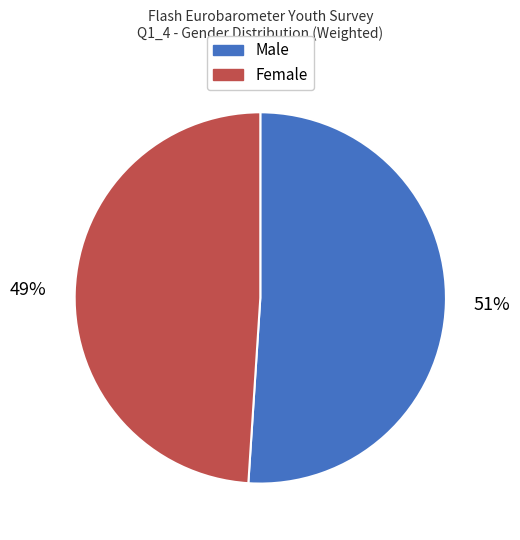

Which slice represents more than half of the pie?

Male